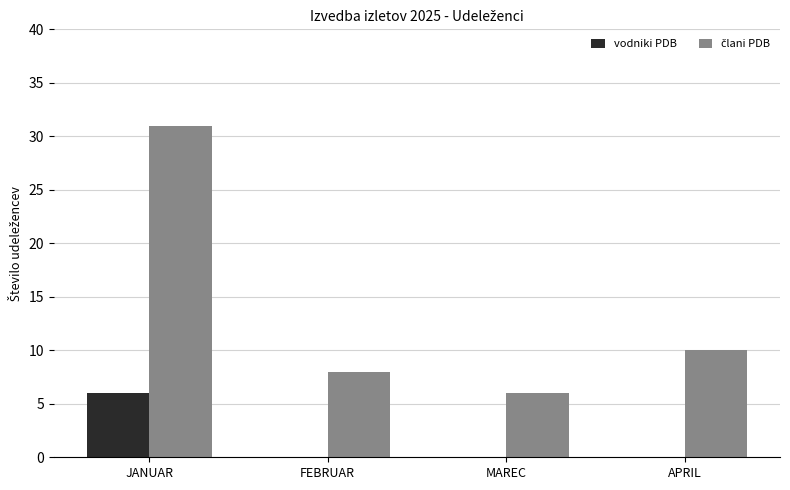

At which category does the chart reach its peak across all series?

JANUAR